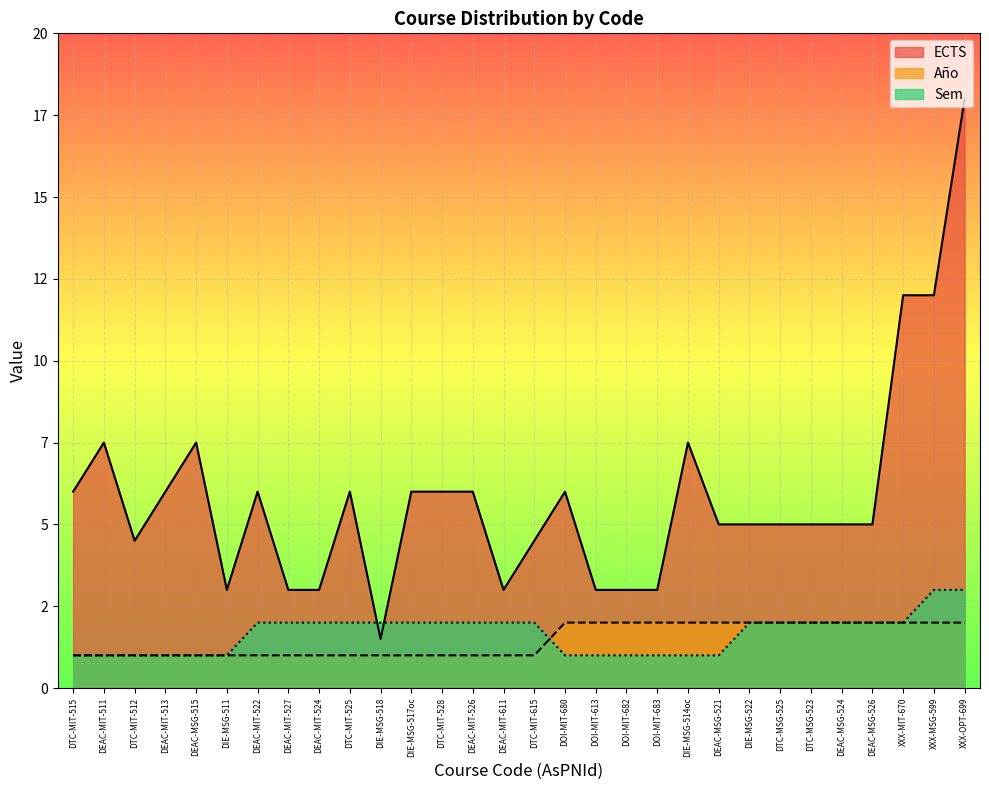

True or false: ECTS and Sem intersect in this chart.

True